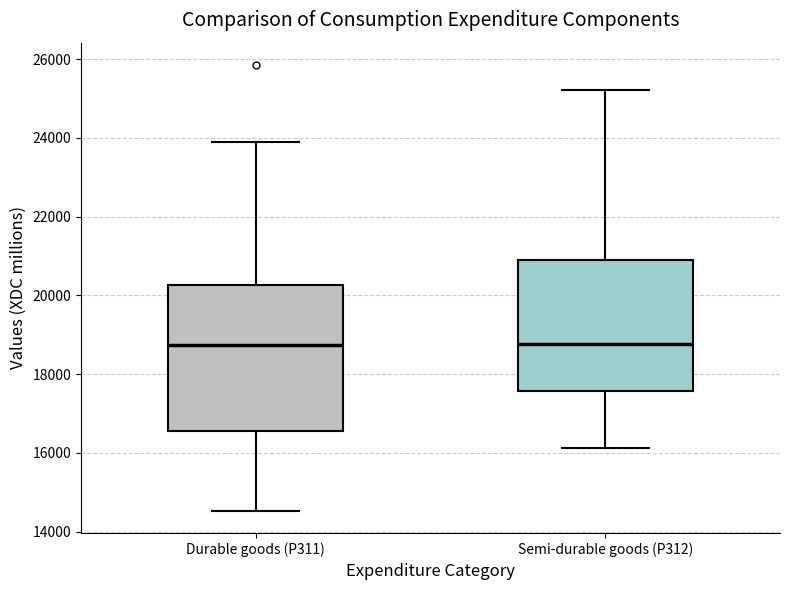

Which box is the tallest, from its lower edge to its upper edge?

Durable goods (P311)